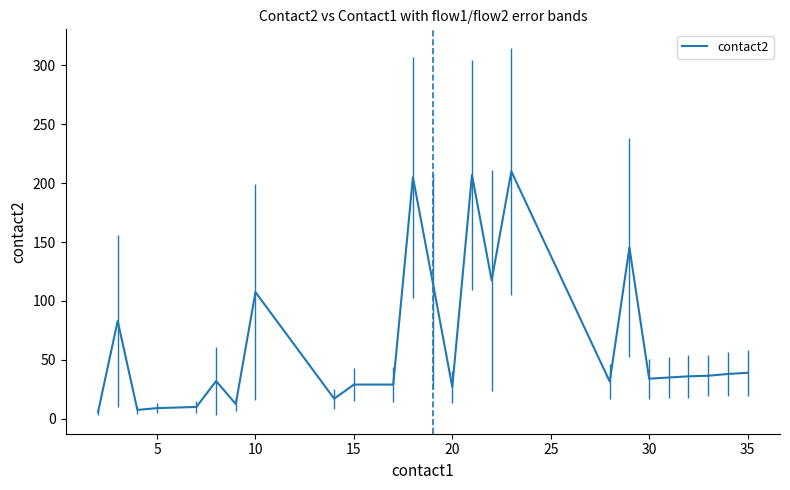

What is the difference between the maximum and minimum values?

204.5